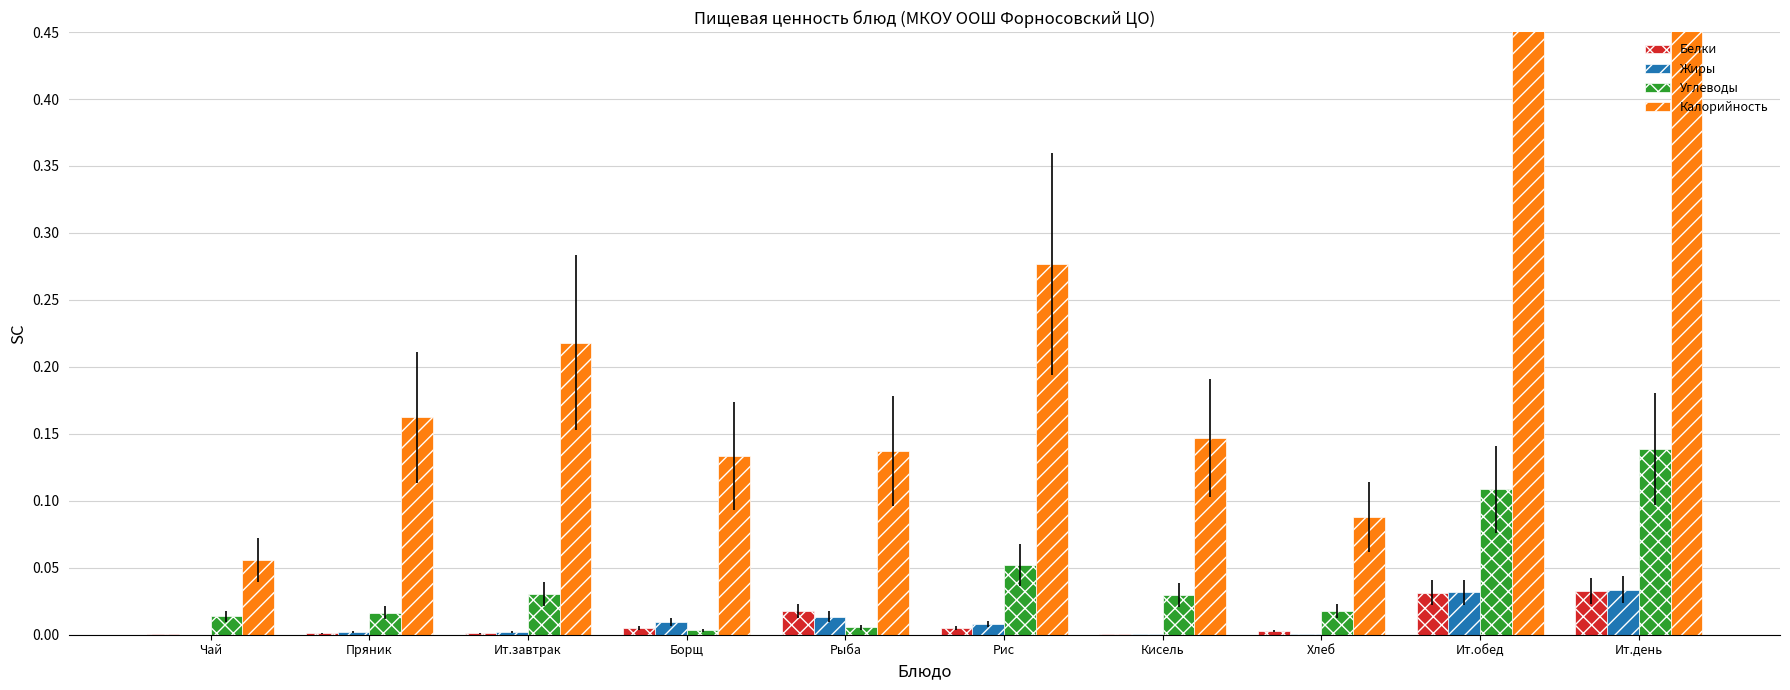

How many bars are there in total?

40